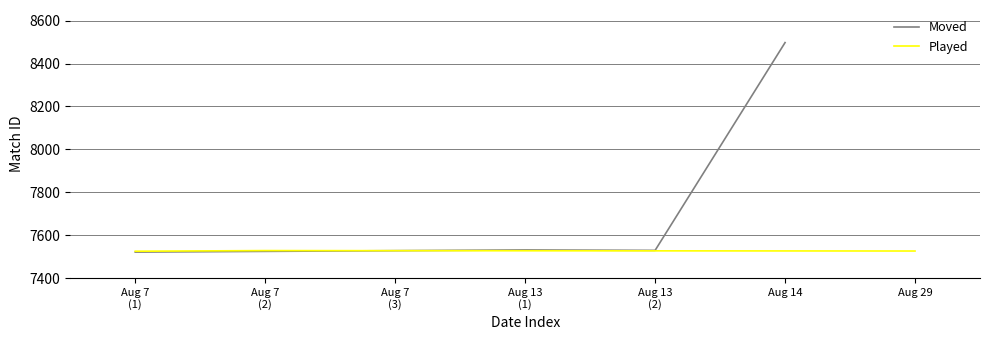

Is it true that Played equals 2909 at Aug 29?

False